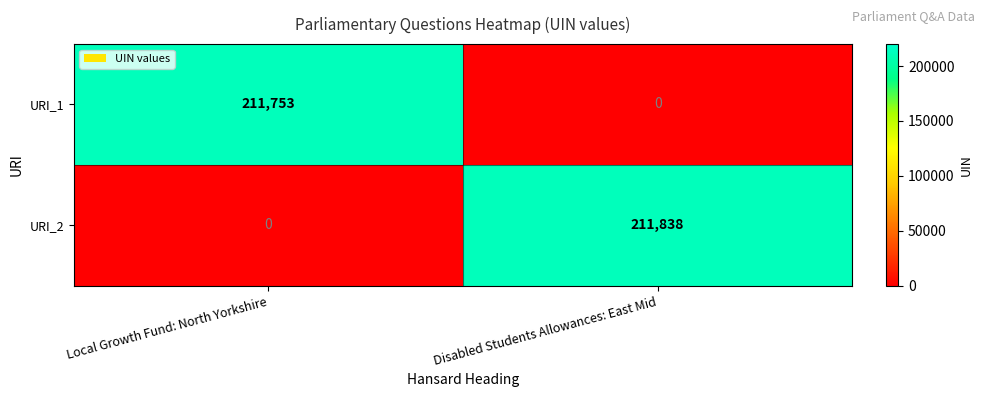

Which series has the largest total across all categories?

URI_2